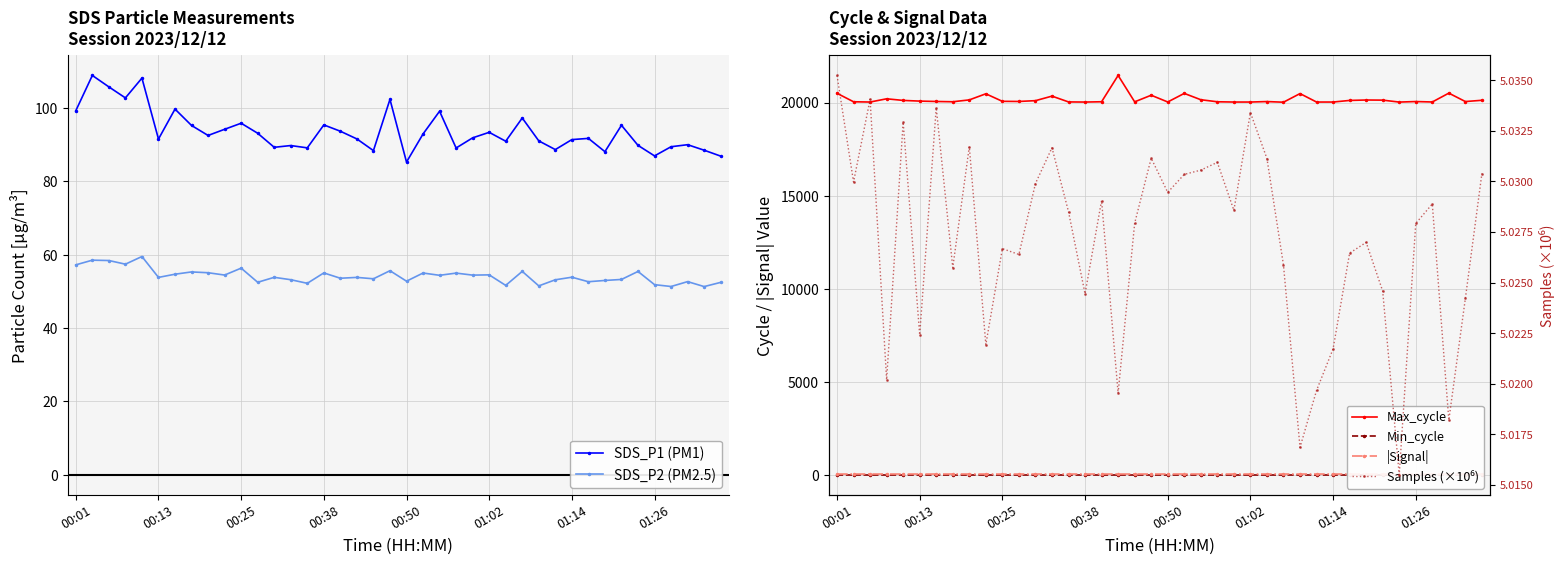

How many values in the Max_cycle series exceed 20057?

19